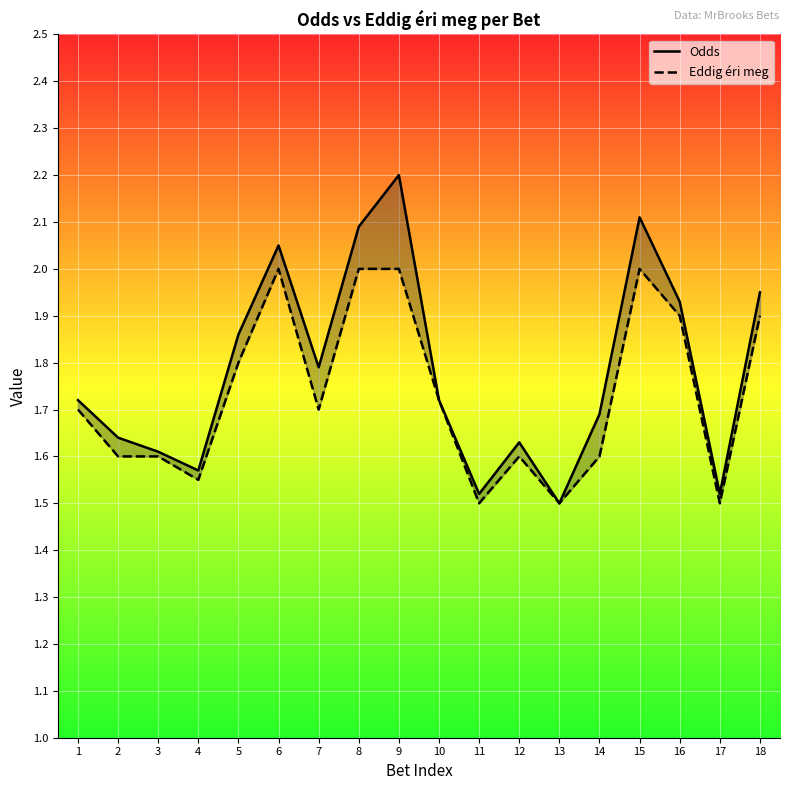

What is the value of the Eddig éri meg point at the 3rd from the left?

1.6